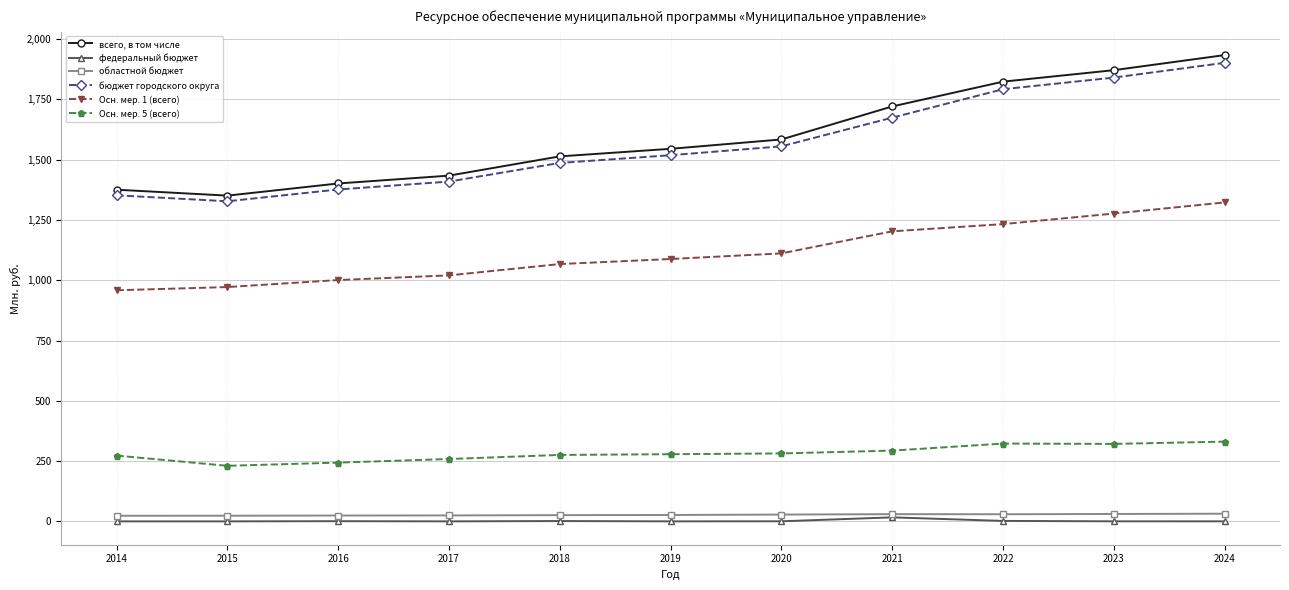

True or false: бюджет городского округа and областной бюджет intersect in this chart.

False